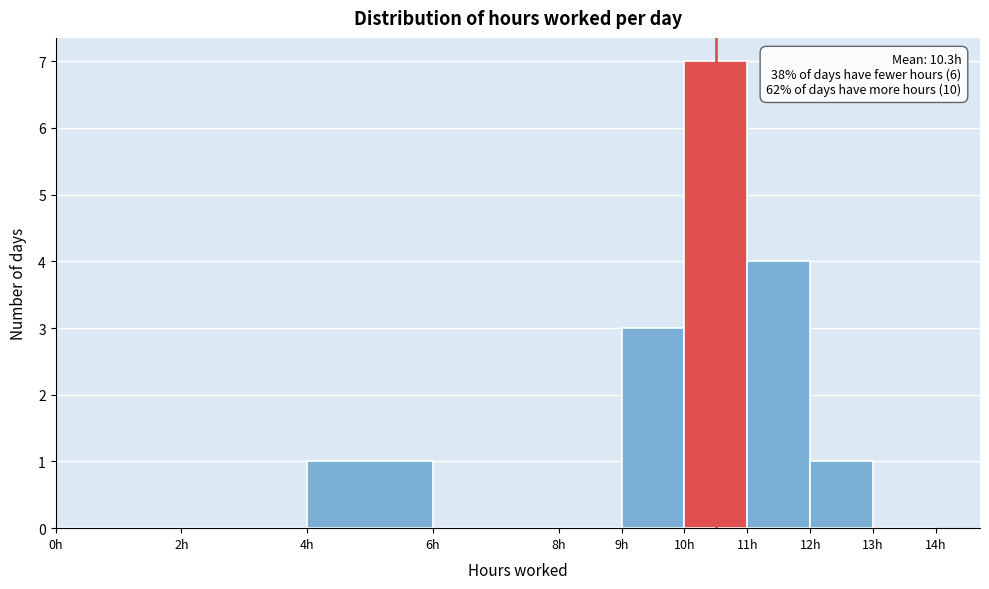

Which range on the x-axis has the tallest bar?

10 to 11